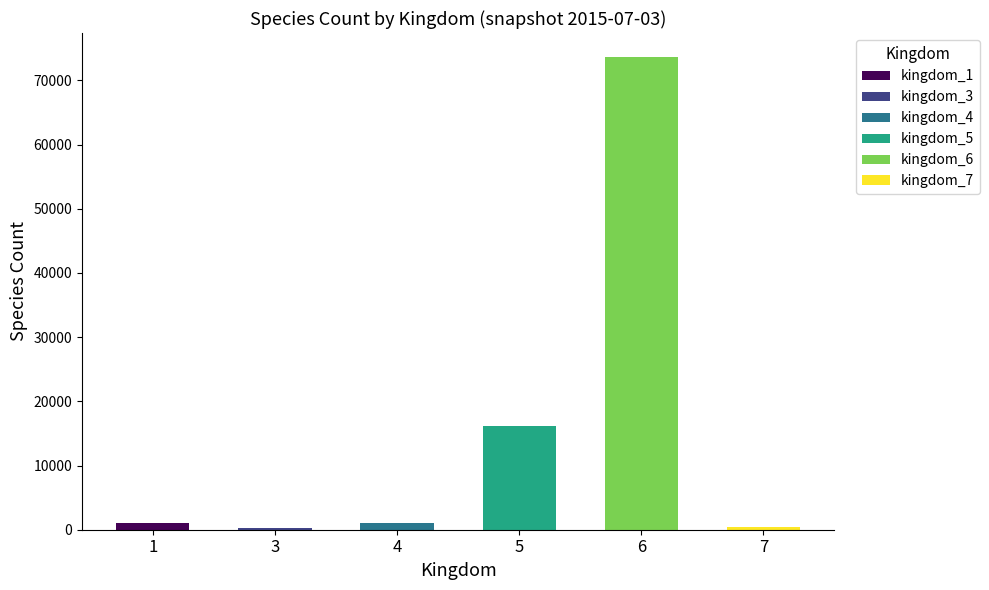

Between 5 and 7, which is larger?

5